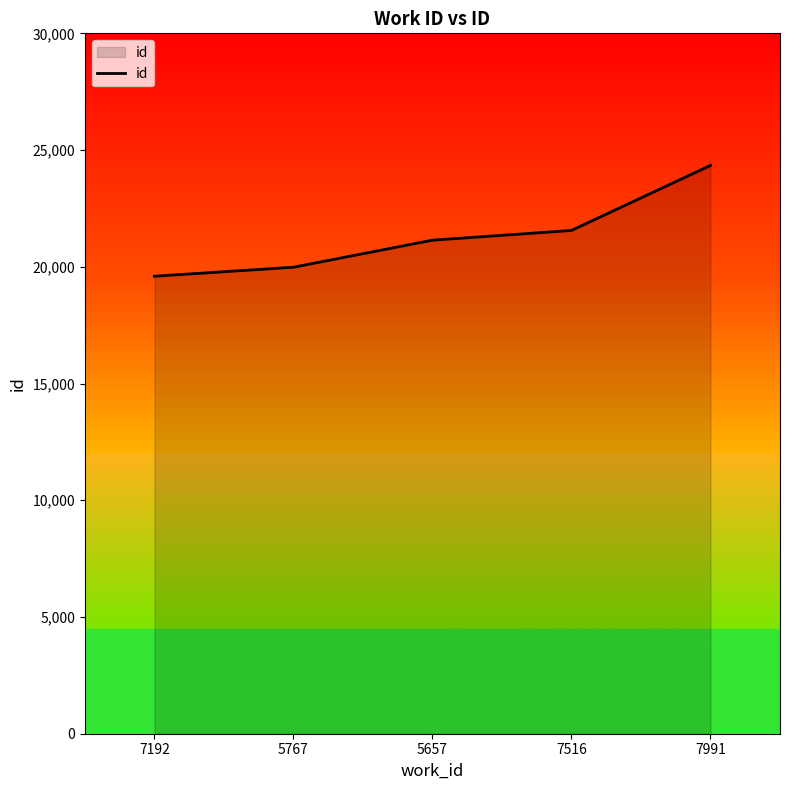

Is it true that the value at 7192 is 5141?

False